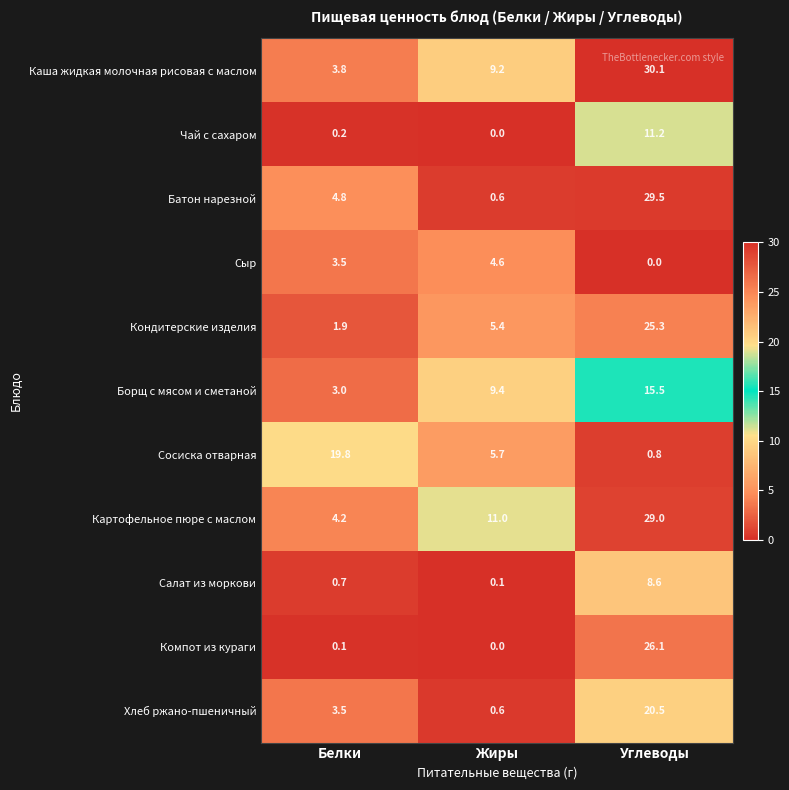

Which series changed the most between Белки and Жиры?

Сосиска отварная